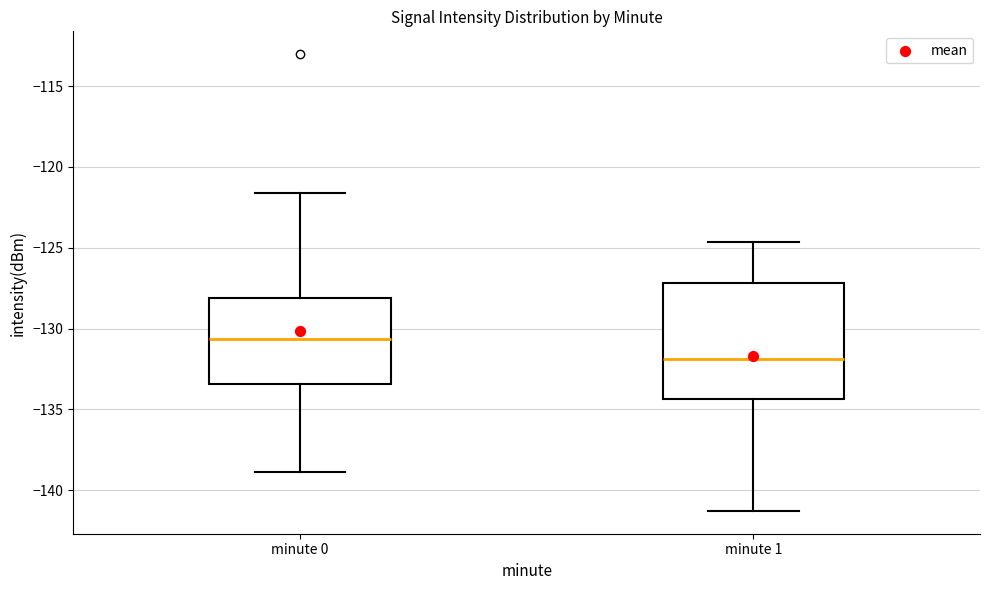

Where does the lower whisker of the box for minute 0 end on the y-axis? The values are not printed on the chart, so give them approximately, as read against the axis.

-139.0